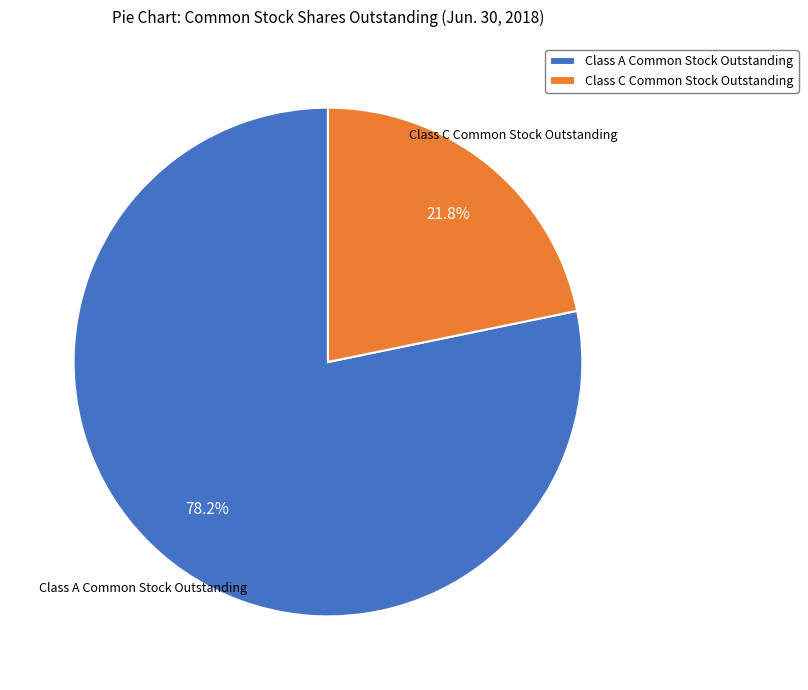

Which category has the smallest portion of the pie?

Class C Common Stock Outstanding